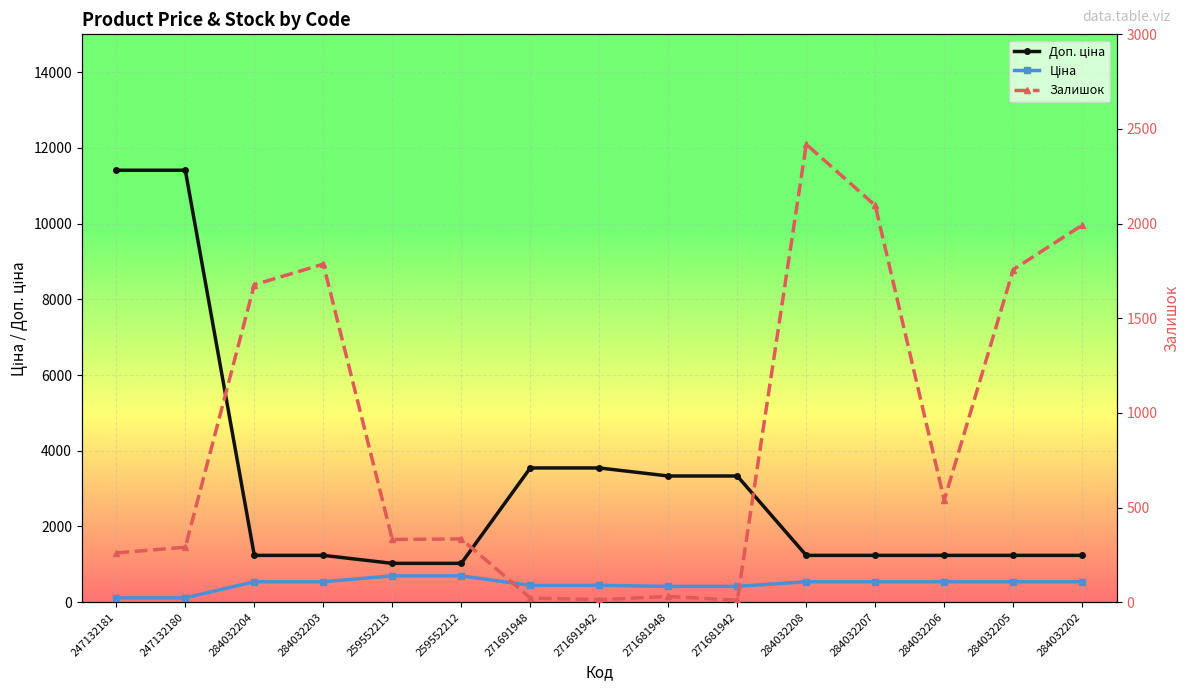

Is it true that Ціна equals 248.7 at 284032205?

False